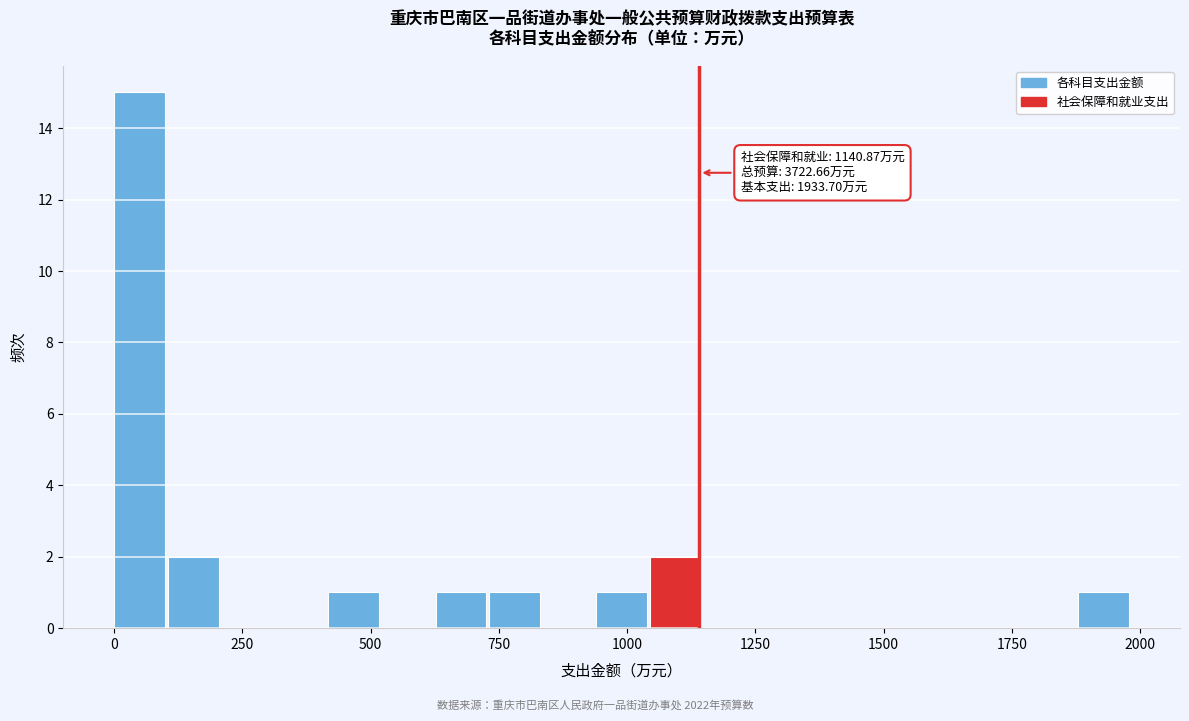

Around what value on the x-axis is the tallest bar? Give the approximate position of its centre, as read against the axis.

50